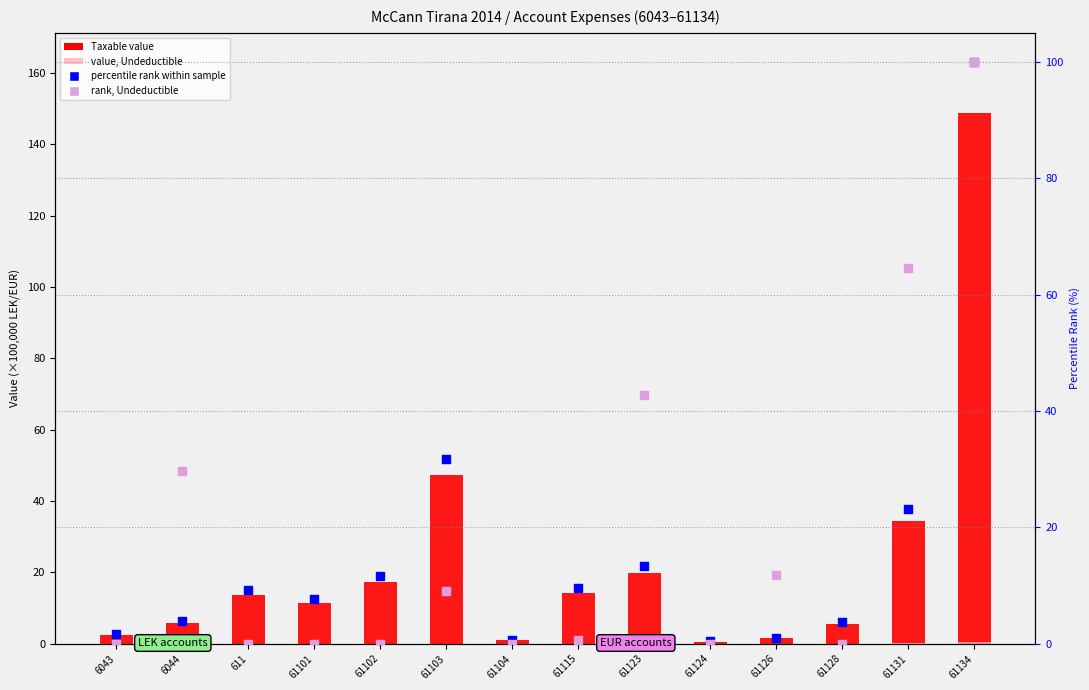

Which series reaches the minimum Y coordinate?

Undeductible (x100k)